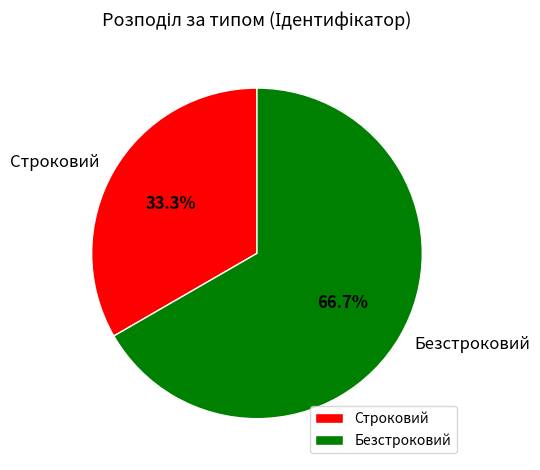

Between Строковий and Безстроковий, which is larger?

Безстроковий